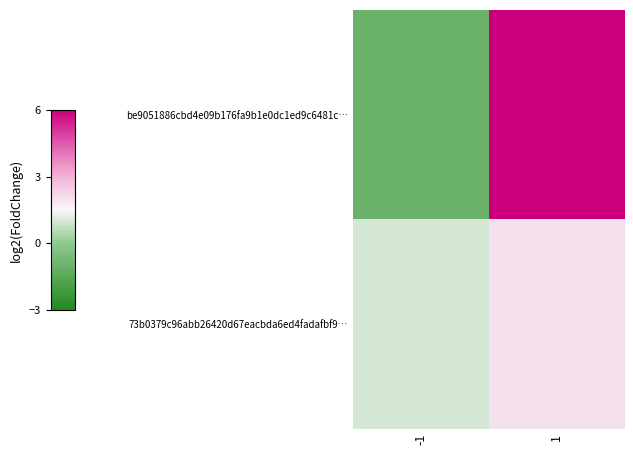

What is the total value across all series at 1?

54